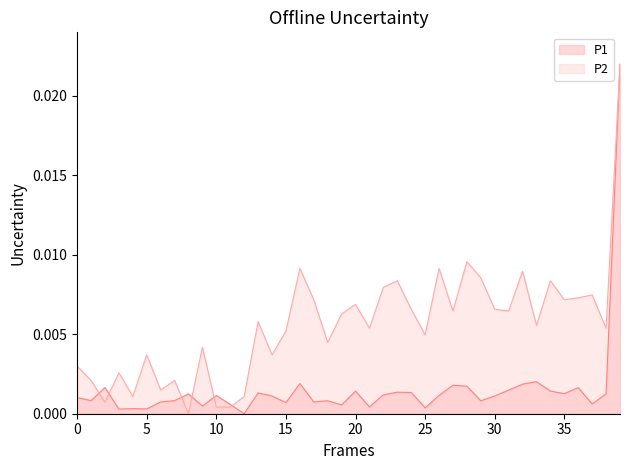

Which series has the widest spread of values?

P1